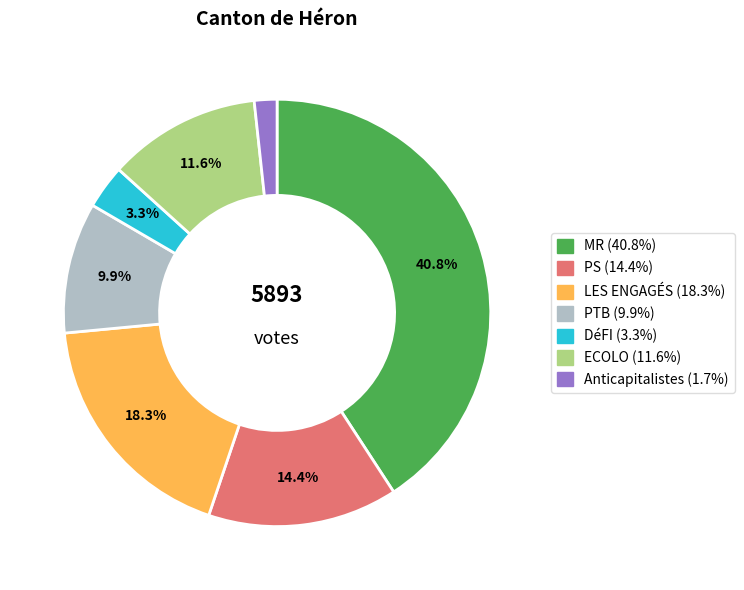

Count the number of slices in the pie.

7